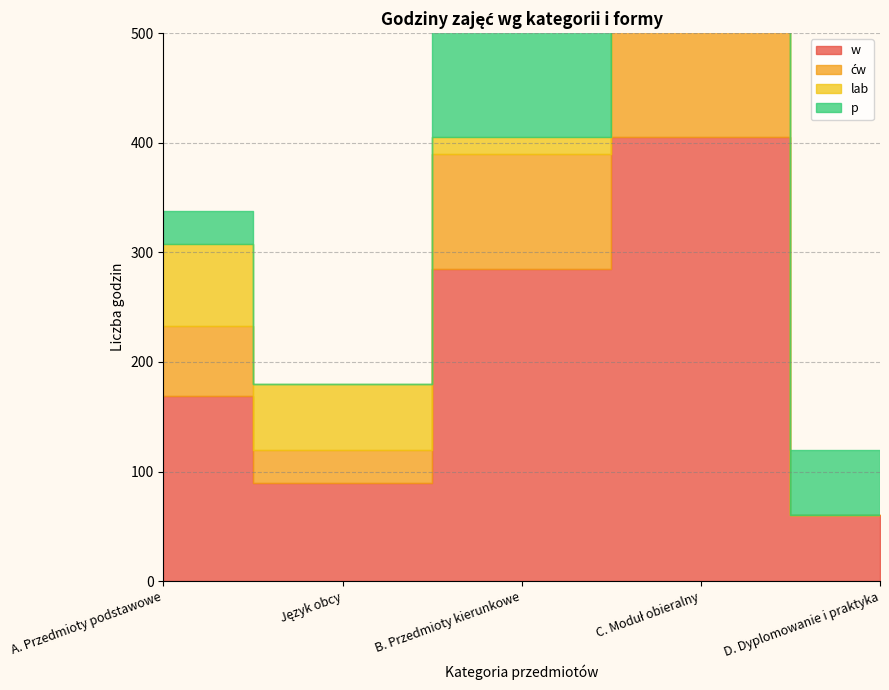

Reading left to right, what are all the values shown in this chart?

w: 169	90	285	405	60
ćw: 64	30	105	135	0
lab: 75	60	15	195	0
p: 30	0	135	75	60